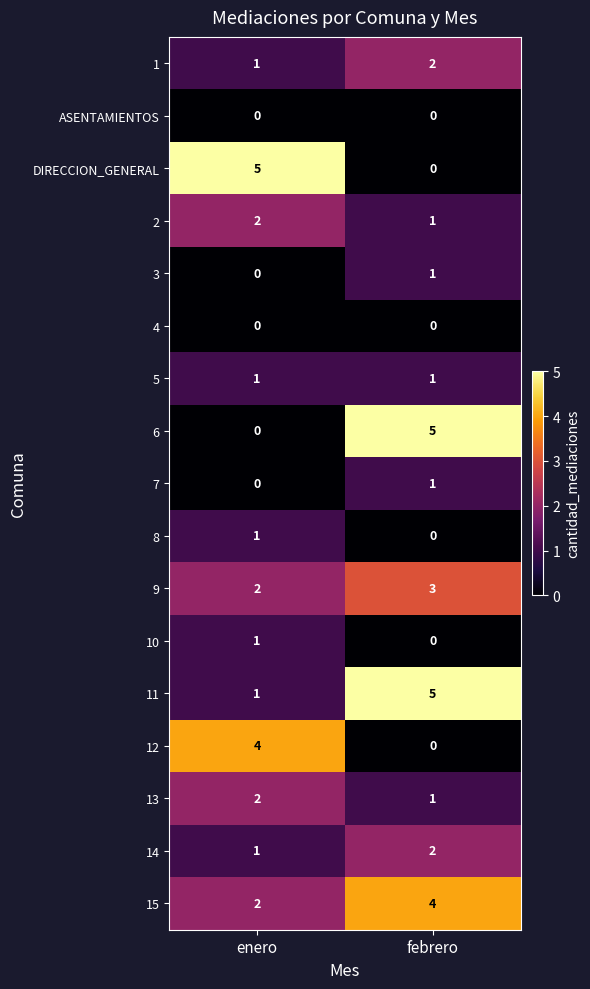

What is the spread (max minus min) of values at enero?

5